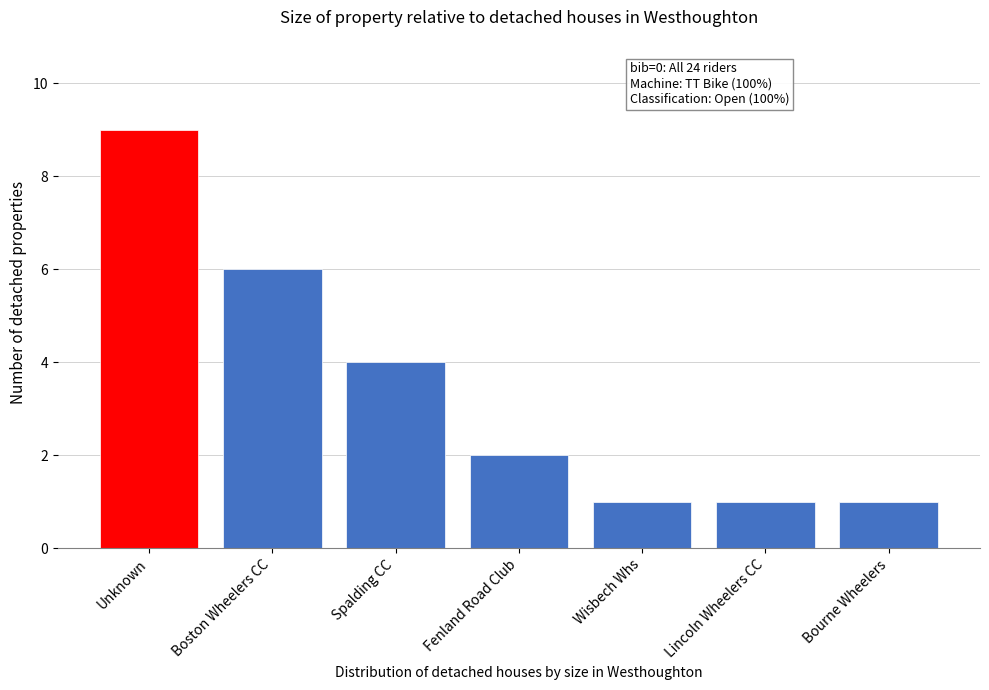

Reading left to right, transcribe all the data shown in this chart.

9	6	4	2	1	1	1